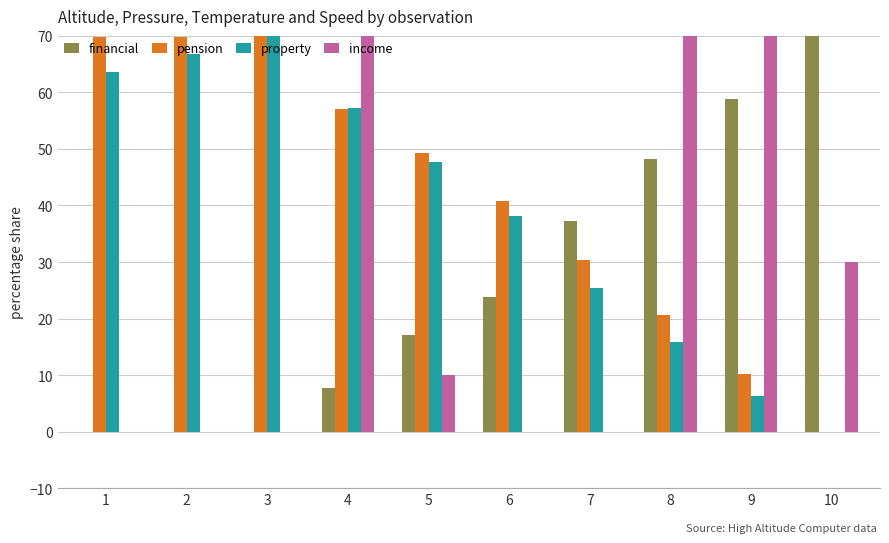

At which category is the sum across all series the highest?

4